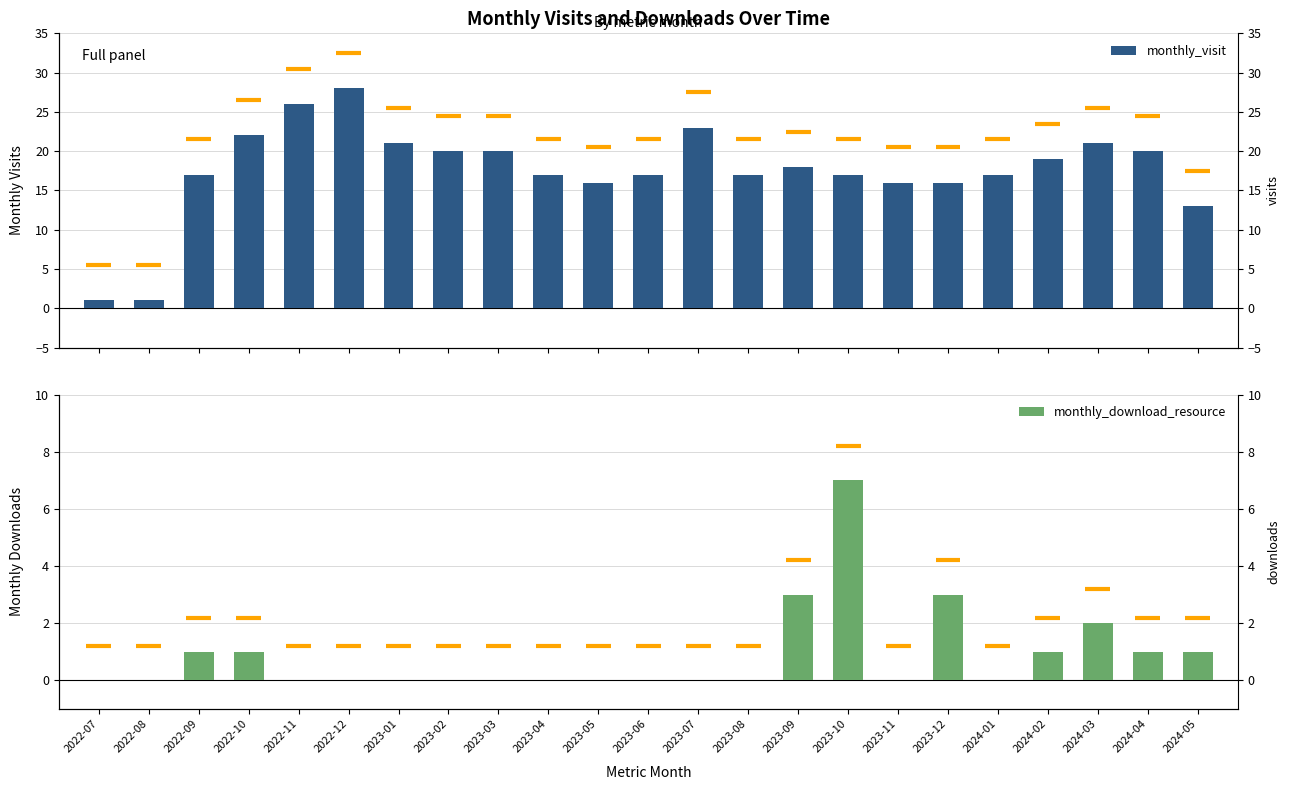

Which series has the largest total across all categories?

monthly_visit